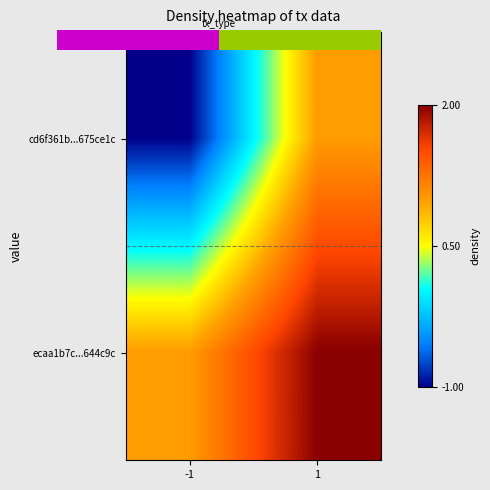

How many distinct data groups are displayed?

2